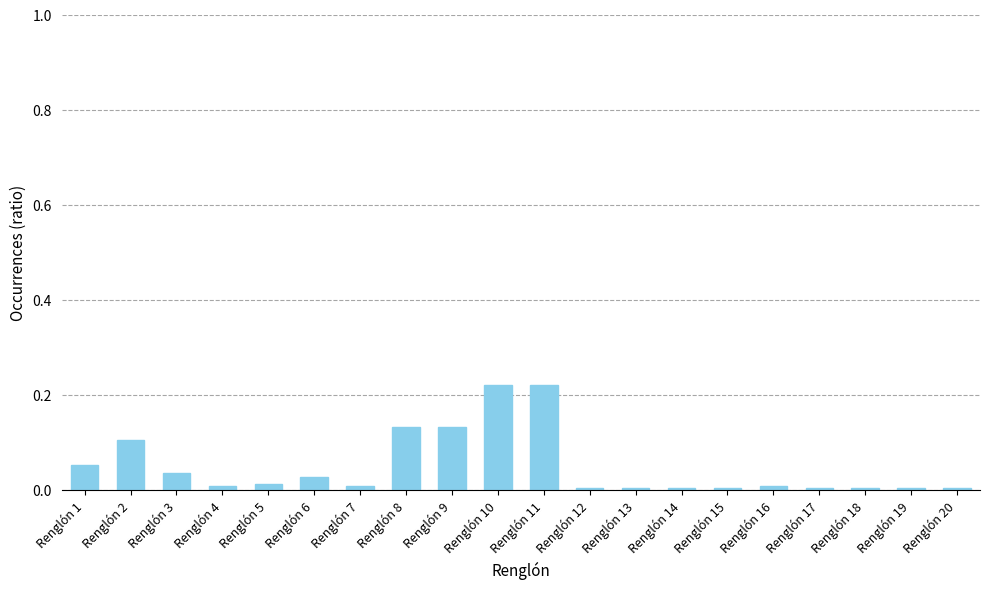

True or false: the data shows 0.0 at Renglón 17.

True